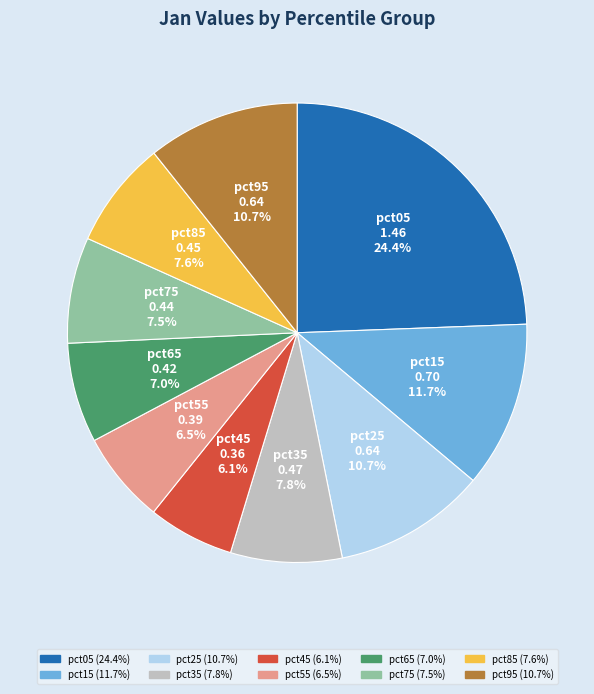

Combined, what portion of the pie is pct45 and pct95?

16.8%